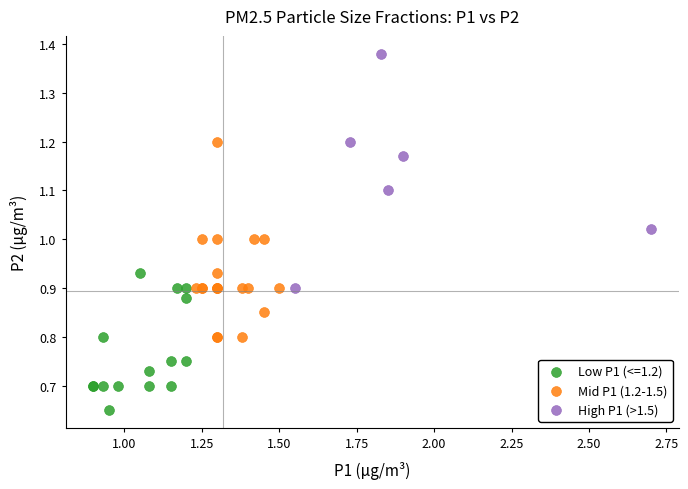

Which series has the largest Y range (max minus min)?

High P1 (>1.5)